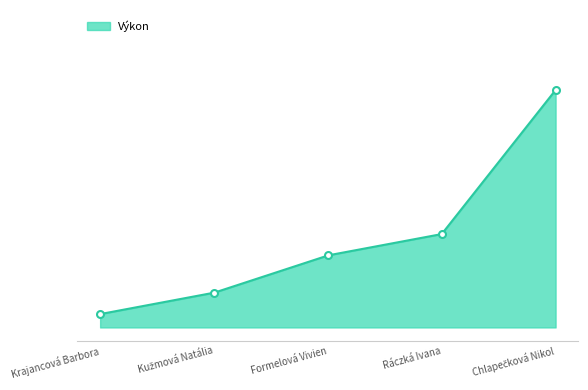

At which label is the value closest to 9?

Krajancová Barbora